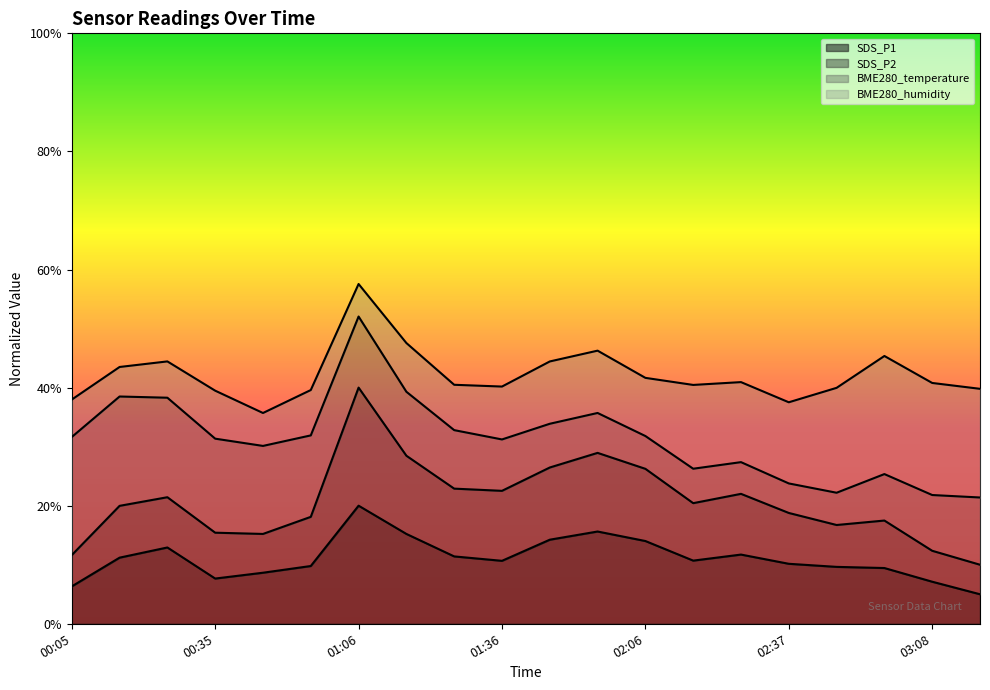

Does the chart display data point markers on the line(s)?

No